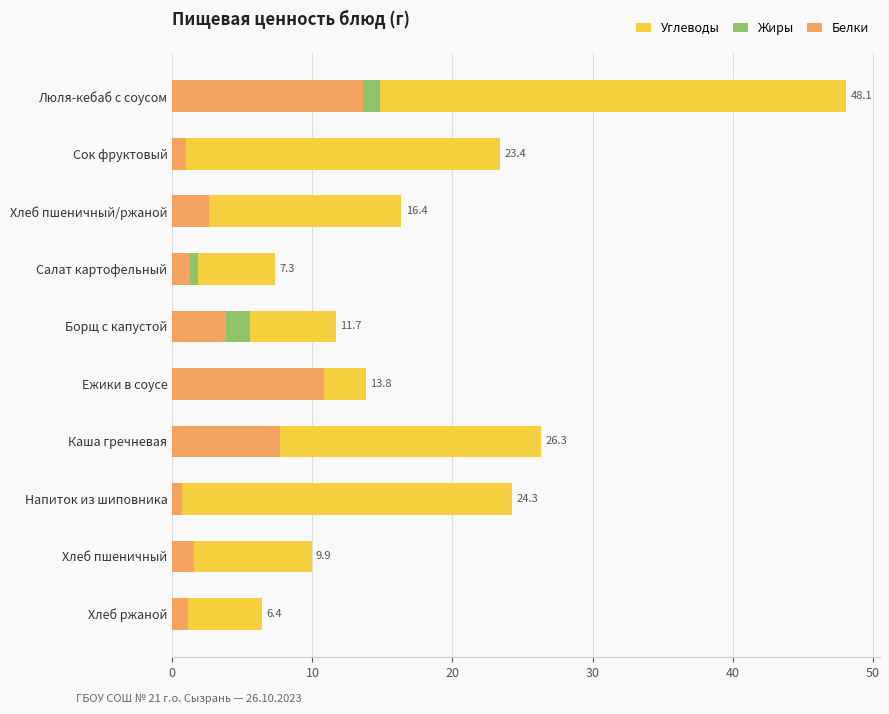

The Жиры series shows 5.5 at Борщ с капустой. True or false?

True